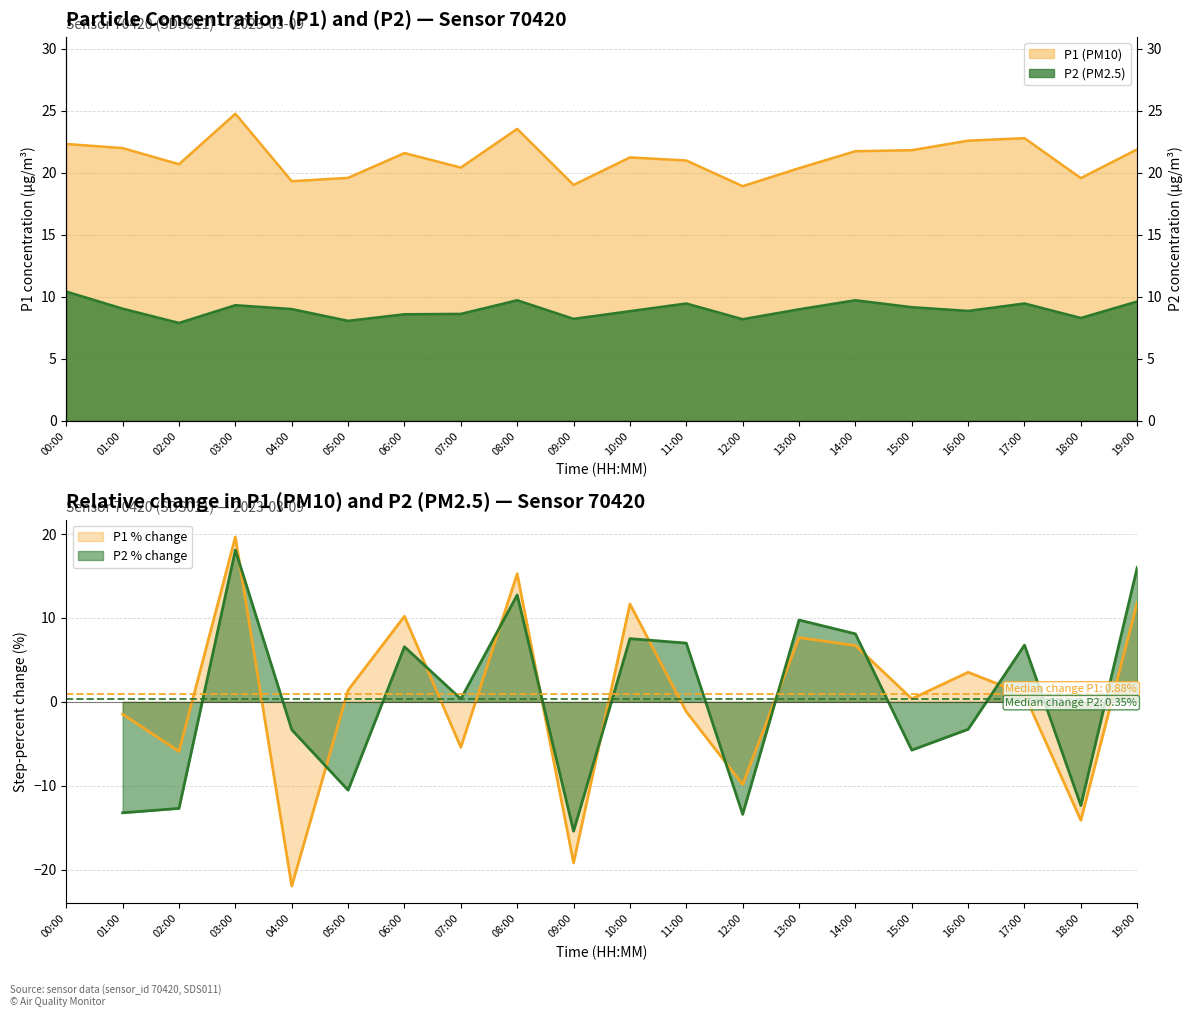

Rank the categories by P1 value from lowest to highest.

12:00, 09:00, 04:00, 18:00, 05:00, 13:00, 07:00, 02:00, 11:00, 10:00, 06:00, 14:00, 15:00, 19:00, 01:00, 00:00, 16:00, 17:00, 08:00, 03:00